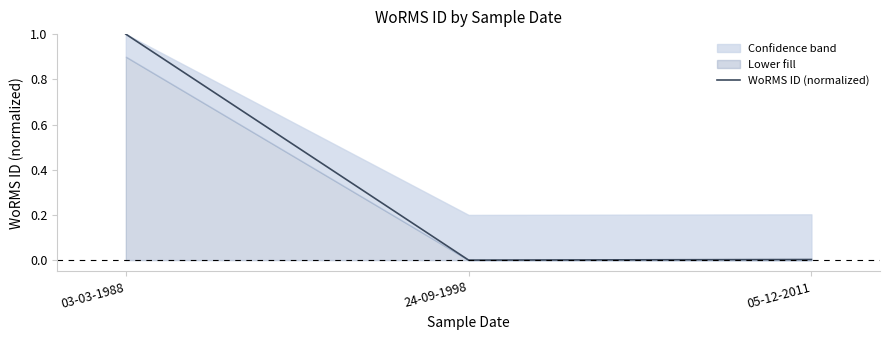

What is the change in value from 03-03-1988 to 24-09-1998?

-1.0